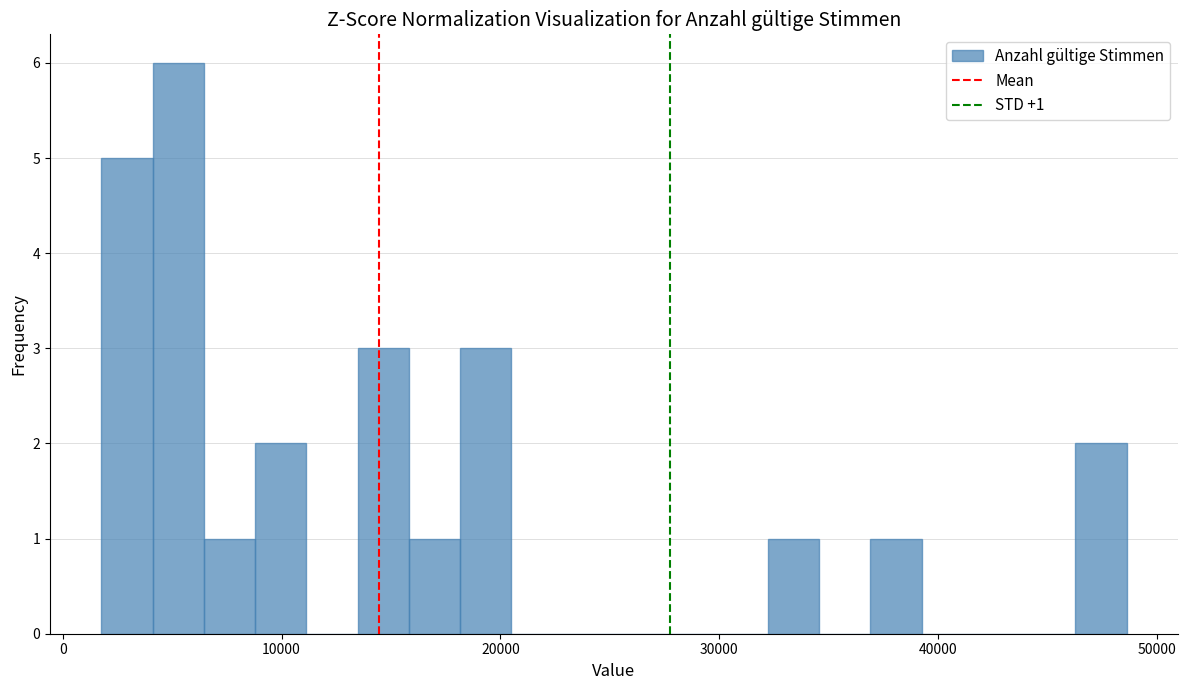

Read against the x-axis, roughly where is the centre of the tallest bar?

5000